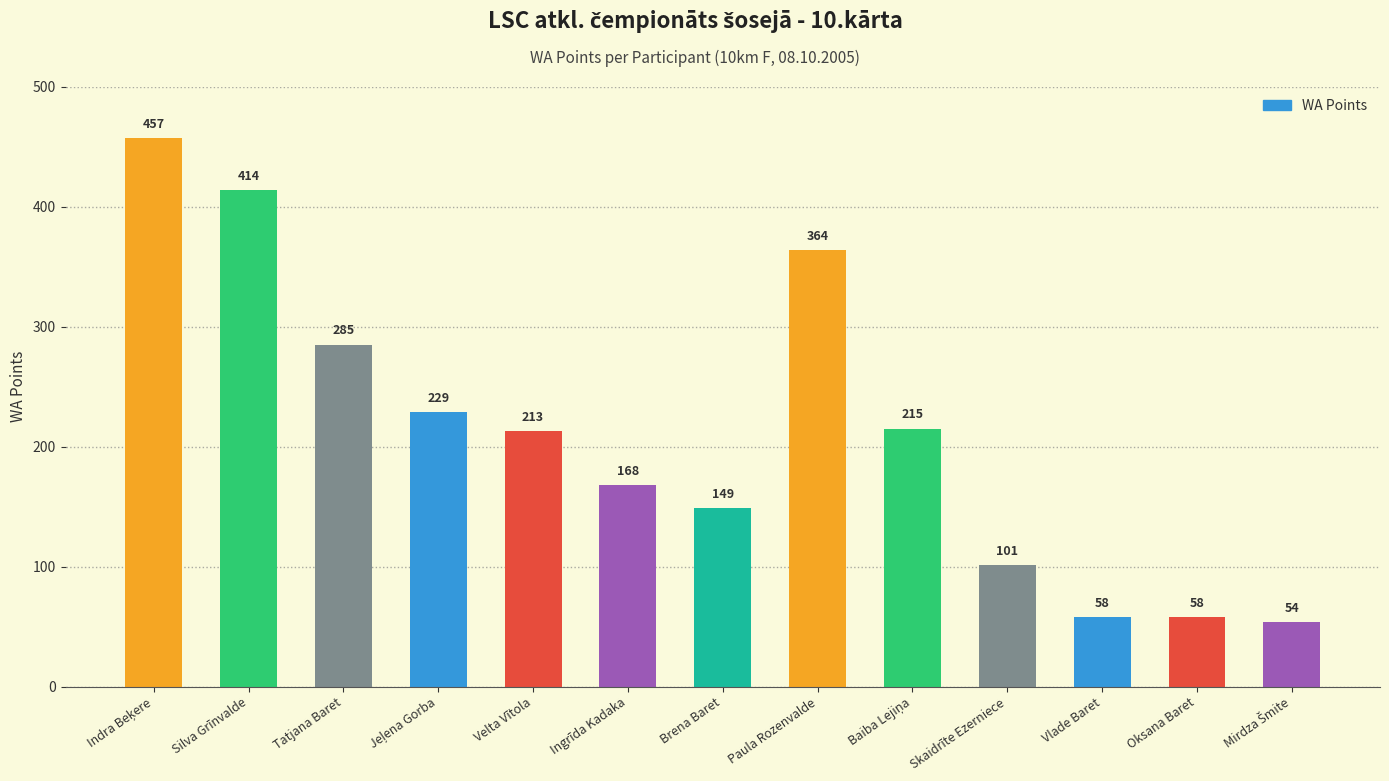

True or false: the data shows 364 at Paula Rozenvalde.

True